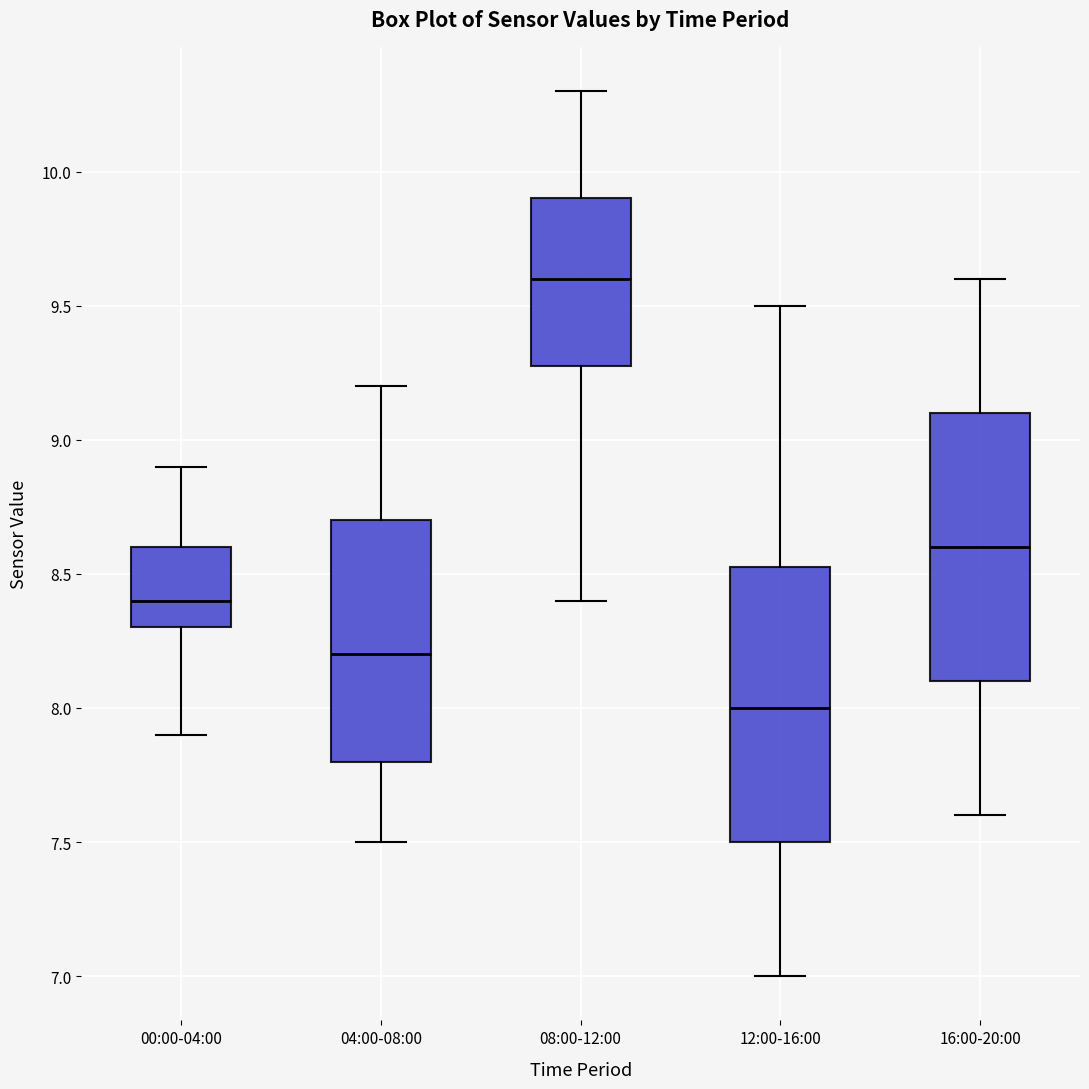

Which box's median line is the lowest?

12:00-16:00